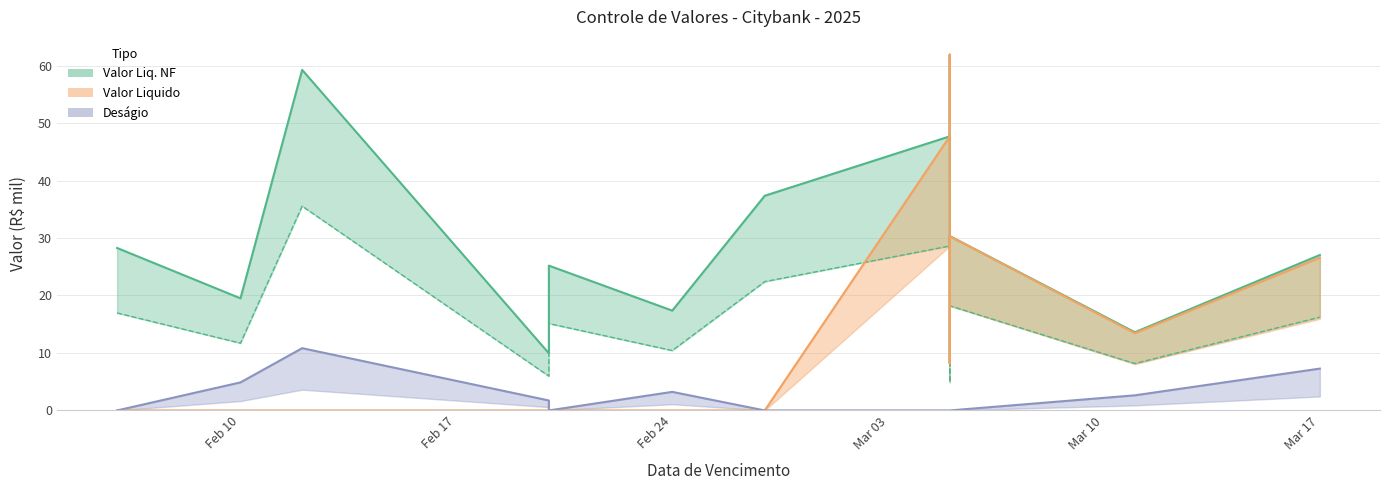

What is the spread (max minus min) of values at 2025-03-05?

47.7